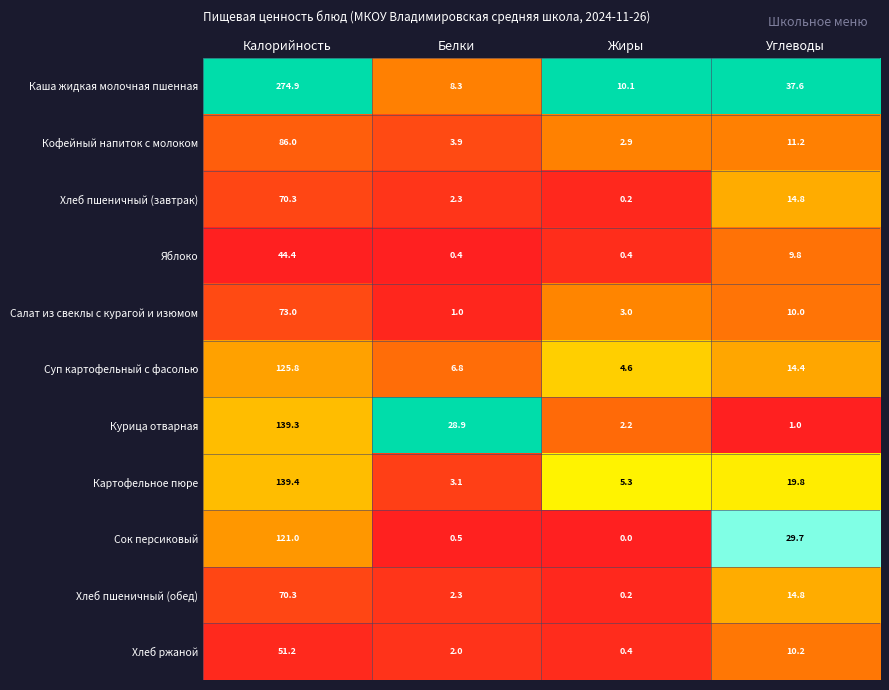

List the labels in order of Суп картофельный с фасолью value, smallest first.

Жиры, Белки, Углеводы, Калорийность